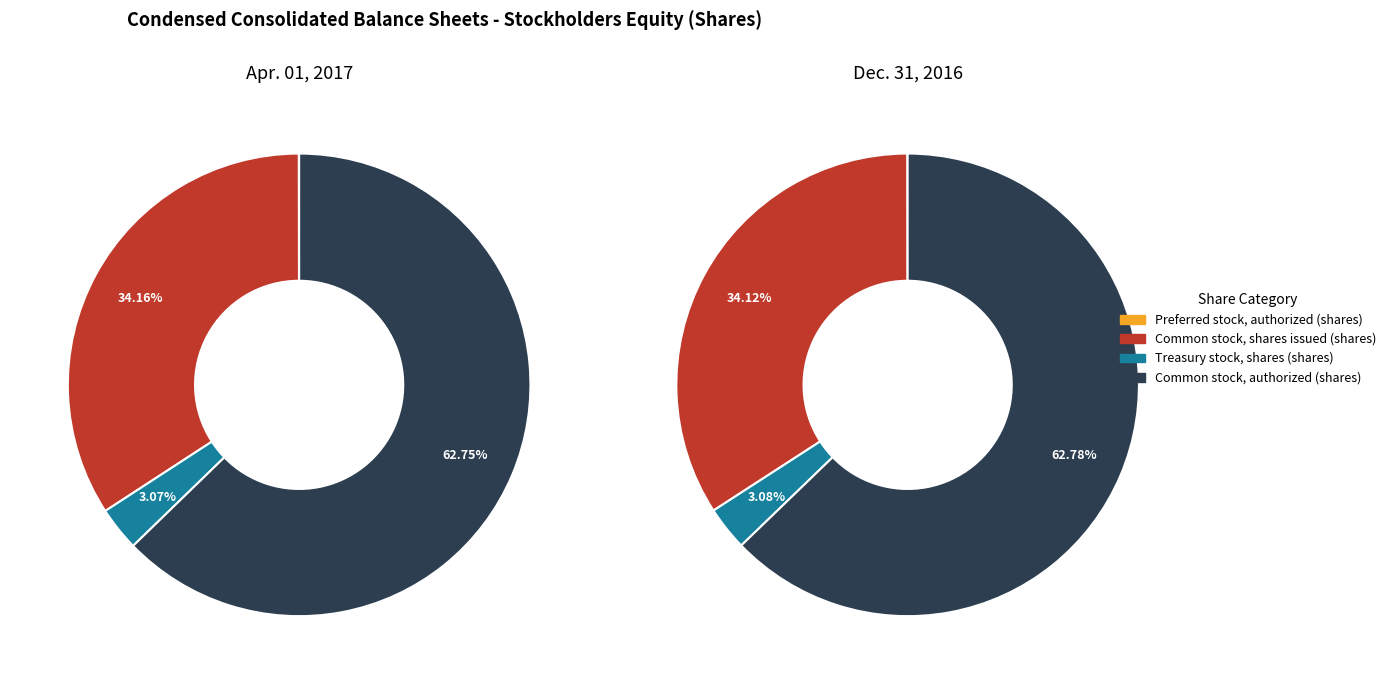

Which slice is the smallest?

Preferred stock, authorized (shares)